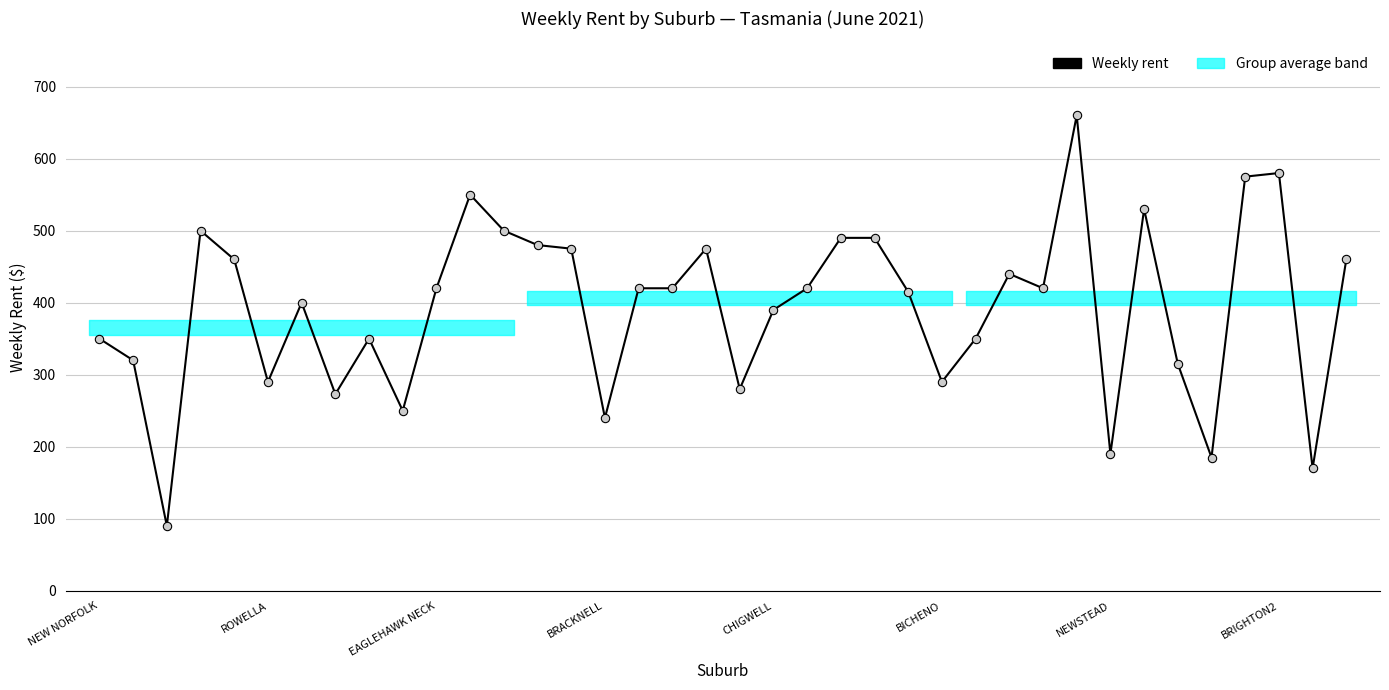

What is the difference between the maximum and minimum values?

570